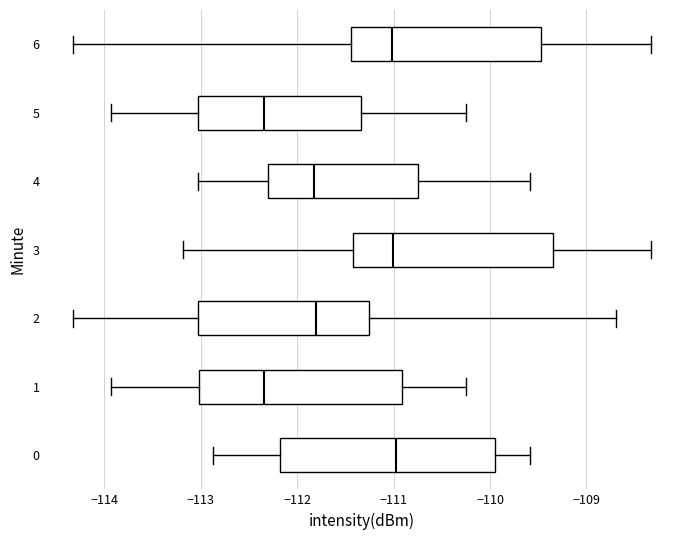

Reading bottom to top, transcribe this box plot: for each box, give where its median line is, the range the box spans, and where its two whiskers end, as read against the x-axis. The values are not printed on the chart, so give them approximately, as read against the axis.

0: median -111.0, box -112.2 to -109.9, whiskers -112.9 to -109.6
1: median -112.3, box -113.0 to -110.9, whiskers -113.9 to -110.2
2: median -111.8, box -113.0 to -111.3, whiskers -114.3 to -108.7
3: median -111.0, box -111.4 to -109.3, whiskers -113.2 to -108.3
4: median -111.8, box -112.3 to -110.7, whiskers -113.0 to -109.6
5: median -112.3, box -113.0 to -111.3, whiskers -113.9 to -110.2
6: median -111.0, box -111.4 to -109.5, whiskers -114.3 to -108.3